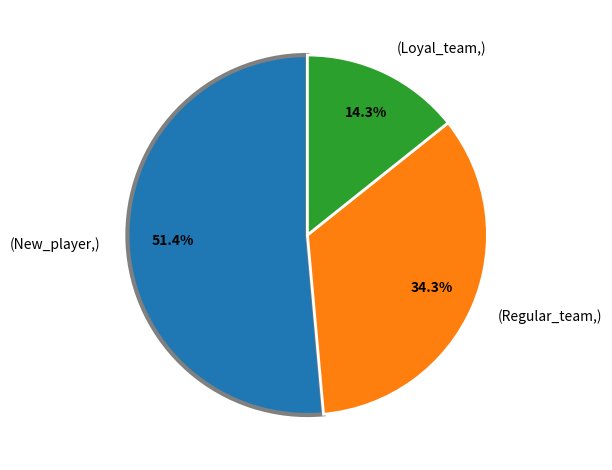

What is the total percentage of (New_player,) and (Loyal_team,)?

65.7%